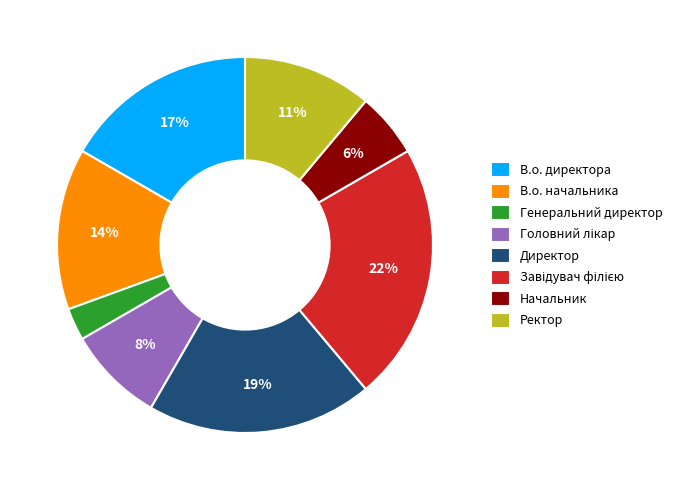

Count the number of slices in the pie.

8